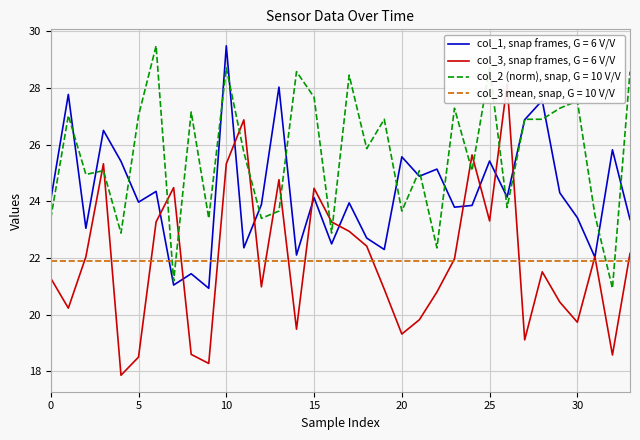

True or false: col_1 (snap) has a value of 9.4 at 12.

False